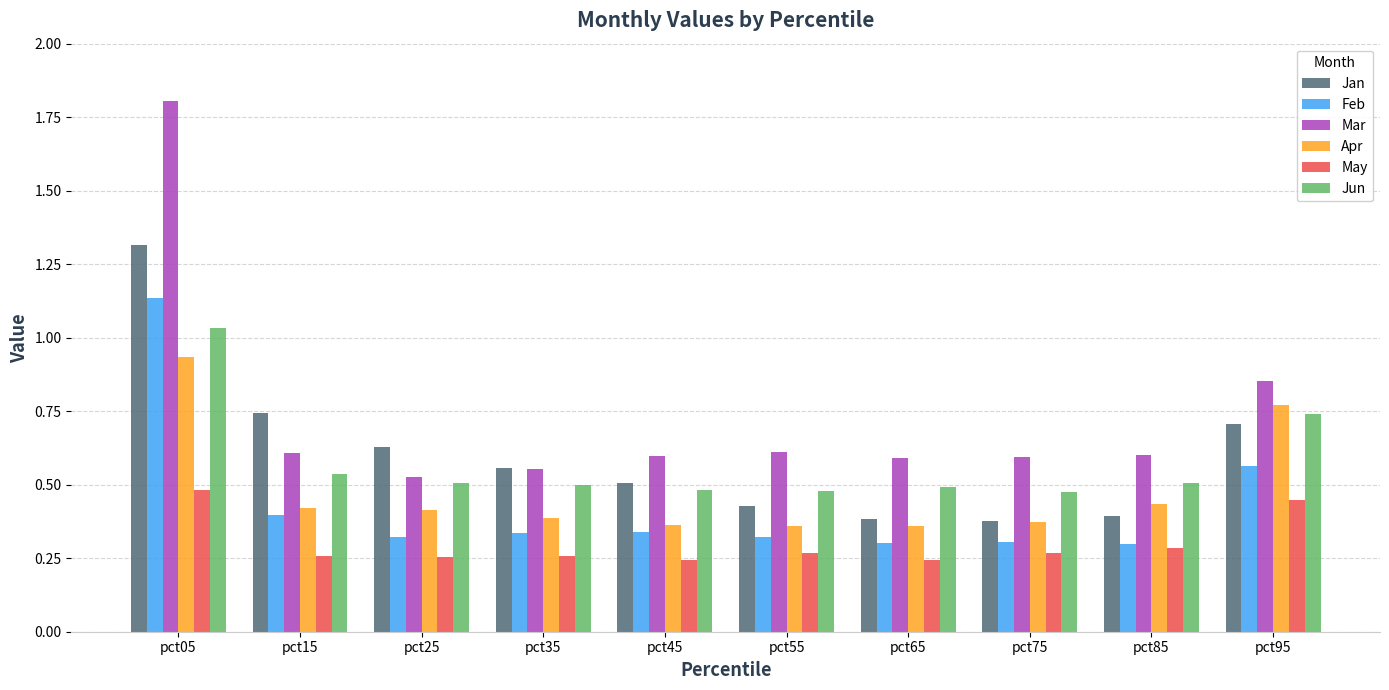

What is the highest value of the Mar series?

1.8